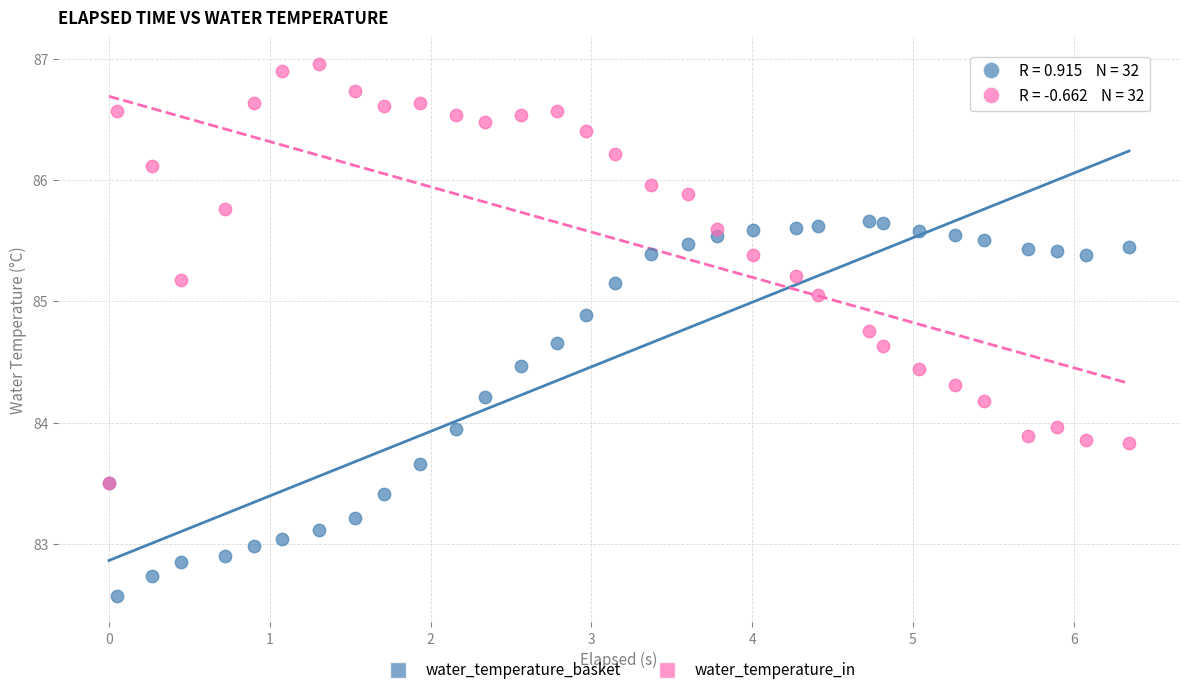

What are all the series names shown in the legend?

water_temperature_basket, water_temperature_in